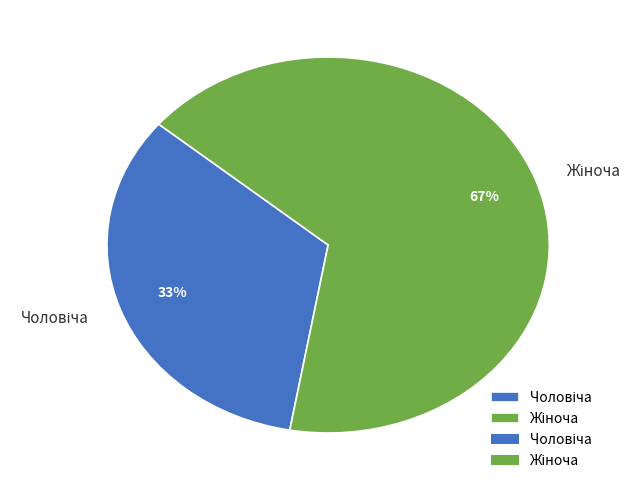

Does any single category account for the majority?

Yes